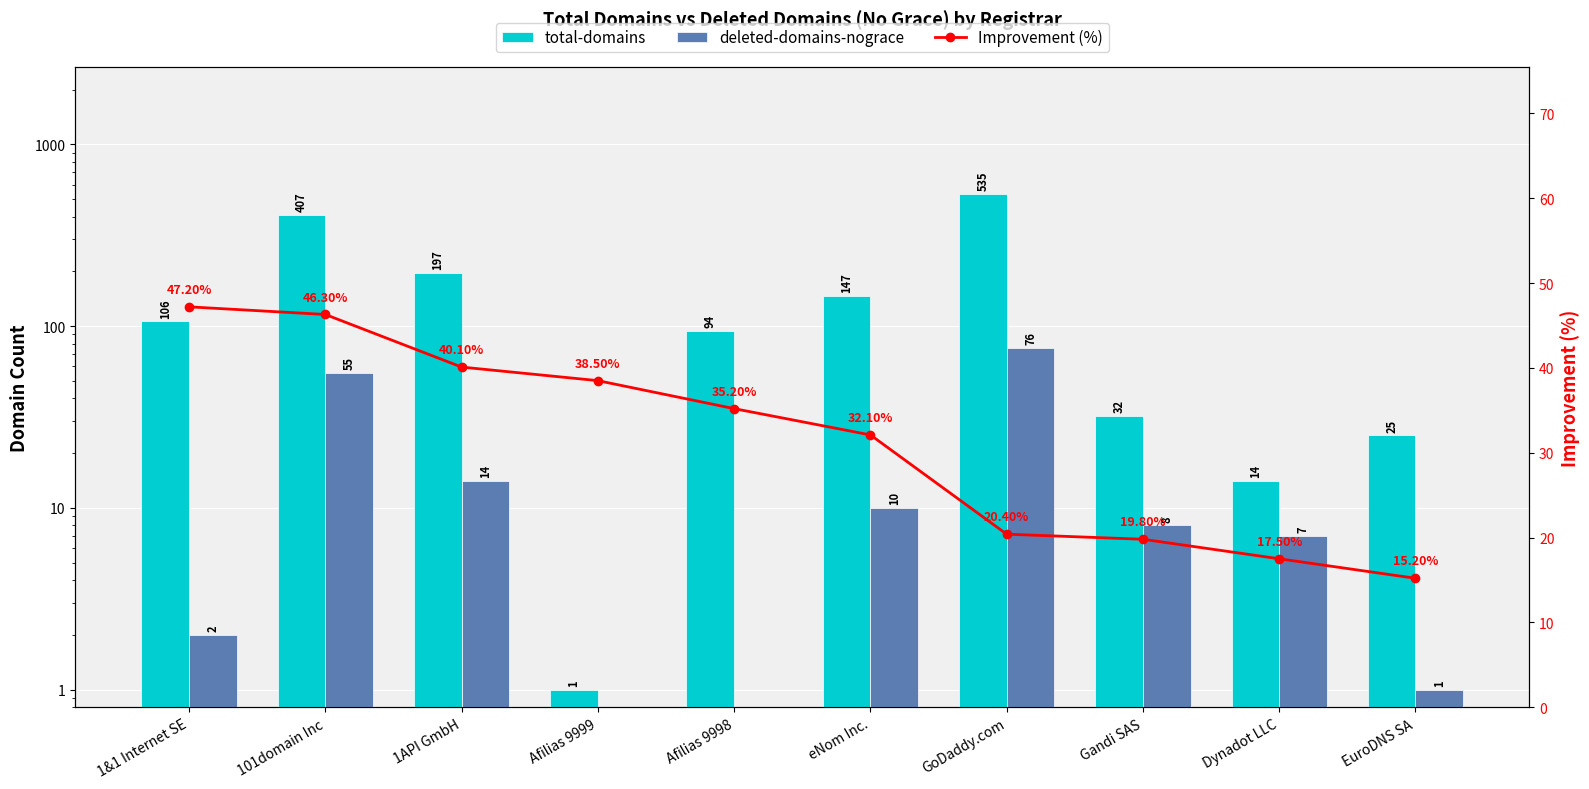

What is the label of the 6th bar from the right?

Afilias 9998